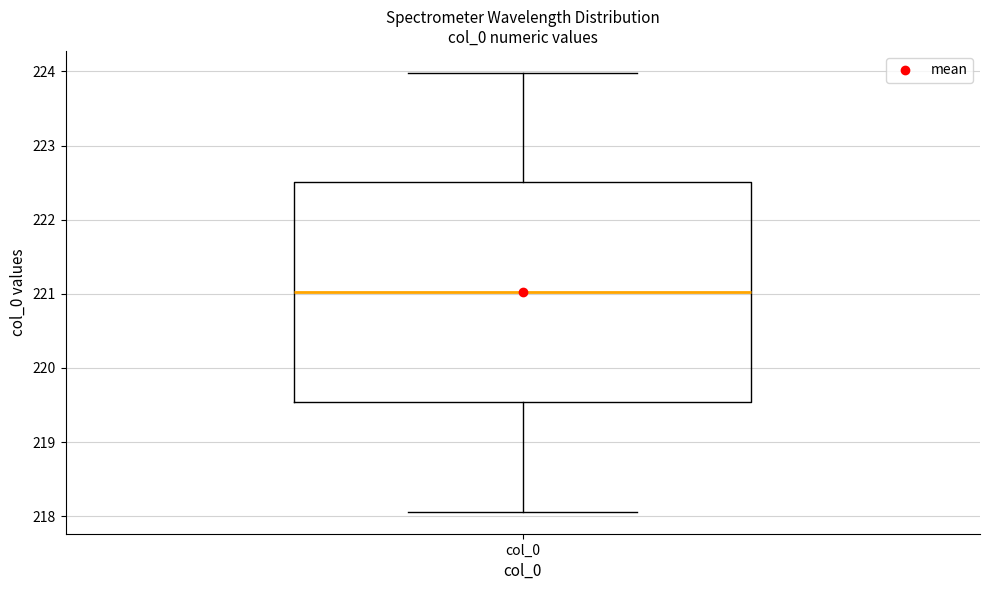

Read this box plot against the y-axis: the position of the median line, the range covered by the box, and the ends of both whiskers. The values are not printed on the chart, so give them approximately, as read against the axis.

median 221.0, box 219.5 to 222.5, whiskers 218.1 to 224.0